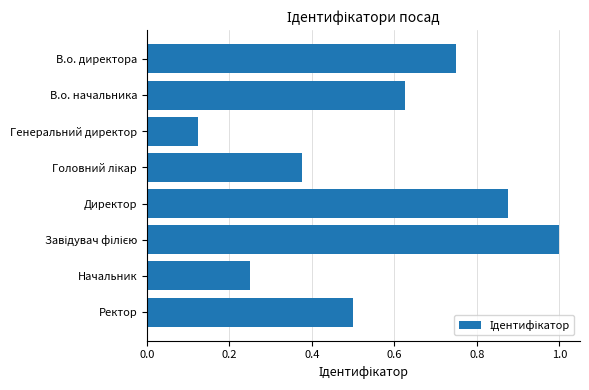

True or false: the data shows 0.4 at В.о. директора.

False